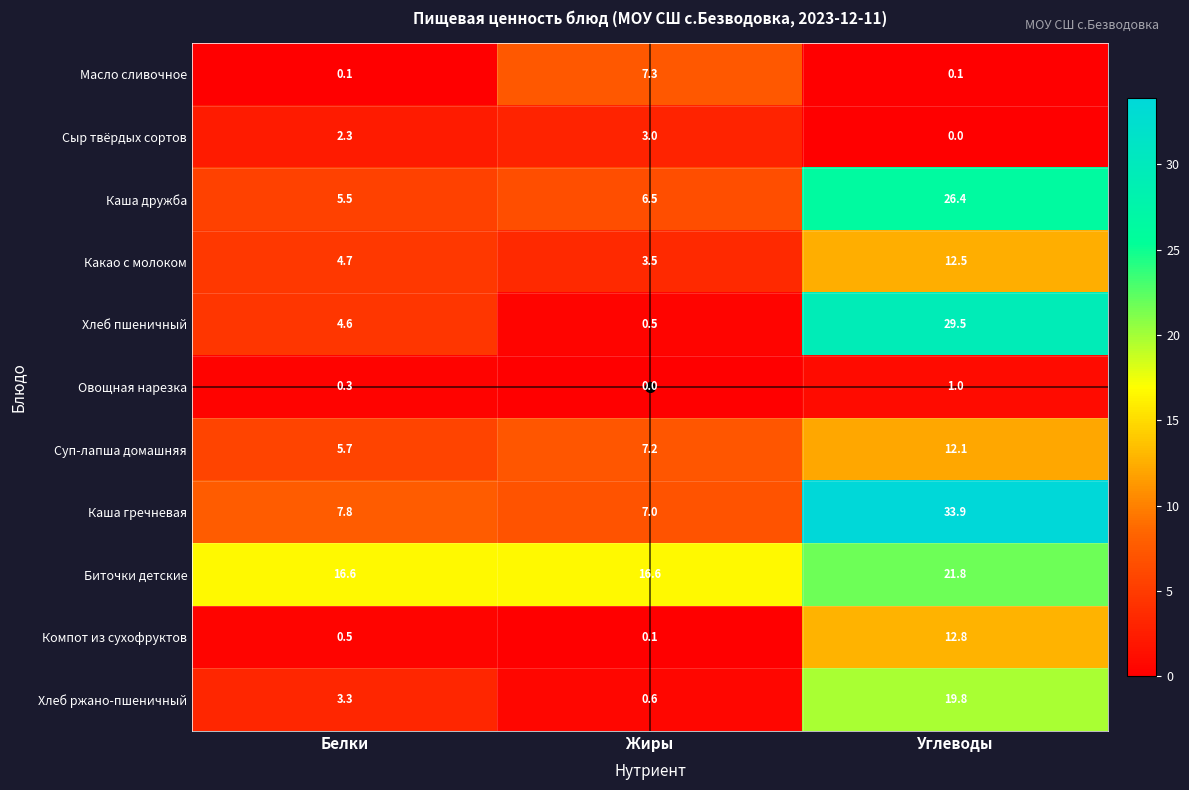

What is the spread (max minus min) of values at Жиры?

16.6